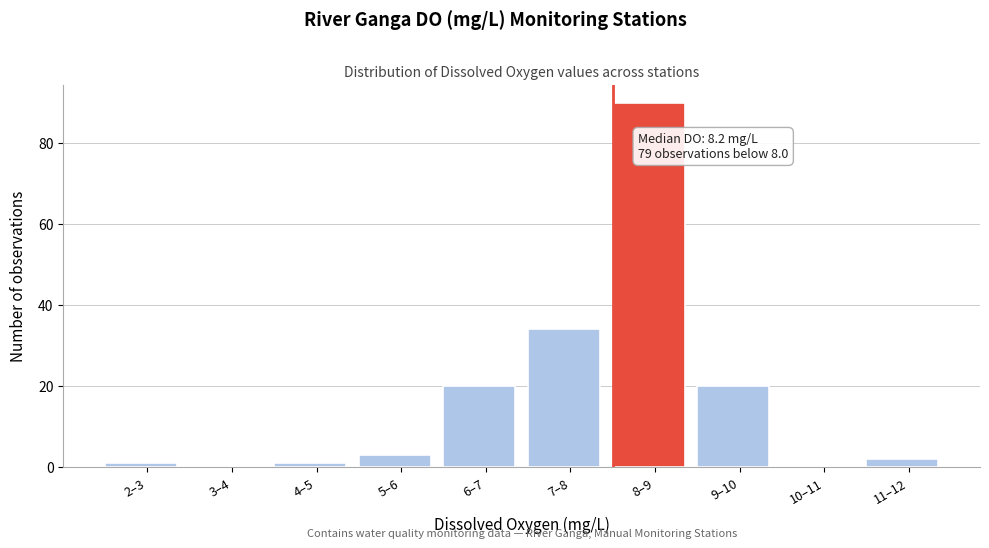

Reading left to right, extract all data points from this chart.

2–3=1	3–4=0	4–5=1	5–6=3	6–7=20	7–8=34	8–9=90	9–10=20	10–11=0	11–12=2